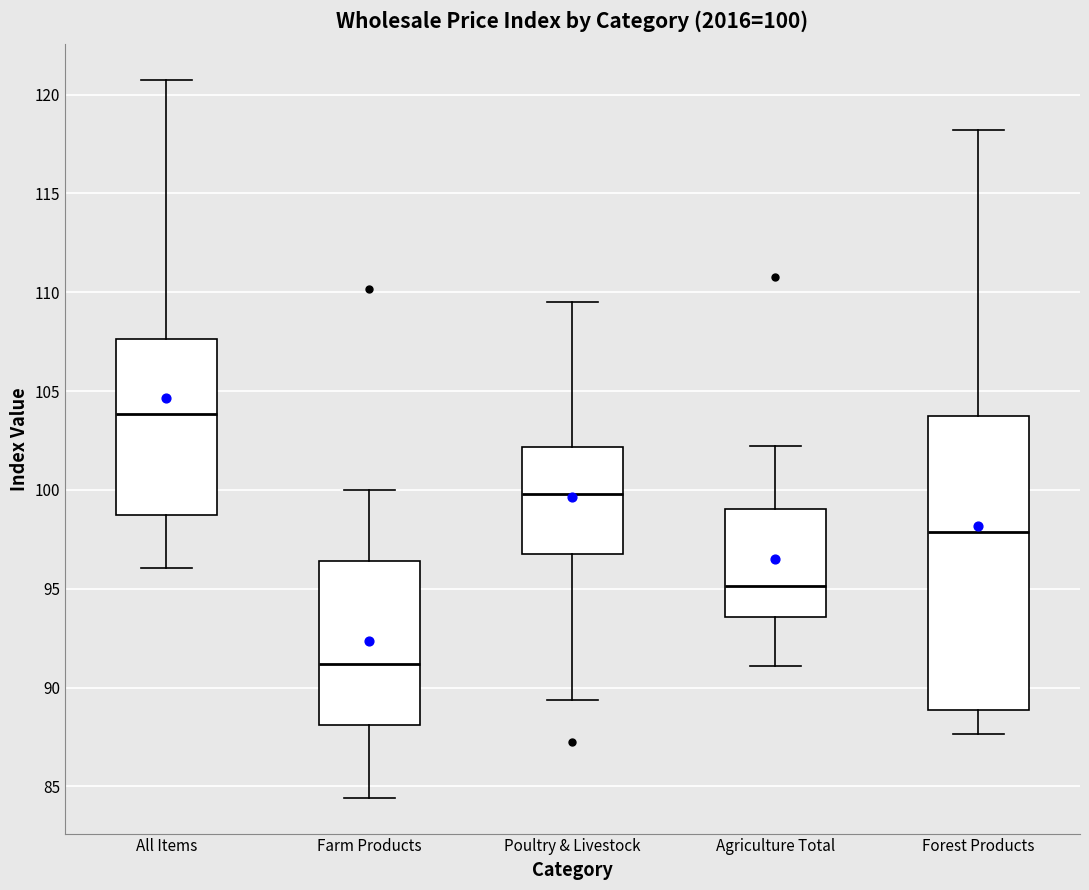

Which box has the lowest median line?

Farm Products